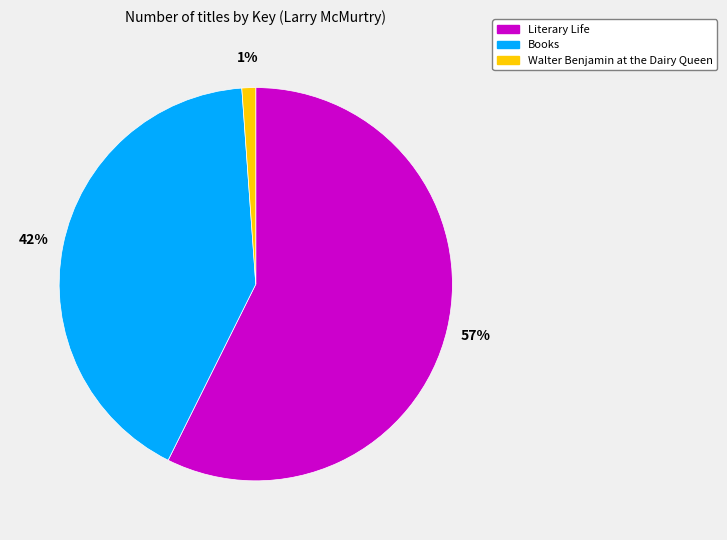

To the nearest percent, what percentage of the pie is Walter Benjamin at the Dairy Queen?

1%